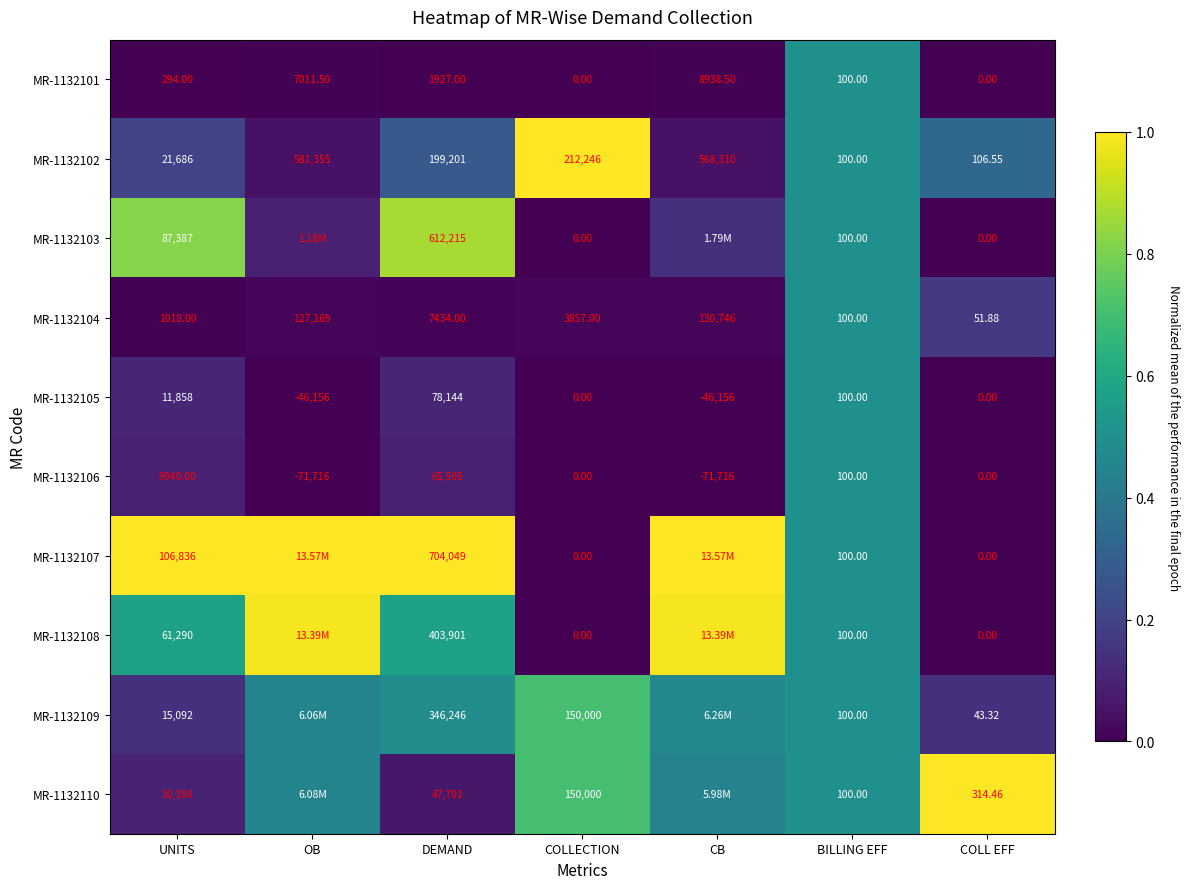

At which label does MR-1132106 first exceed 0?

UNITS